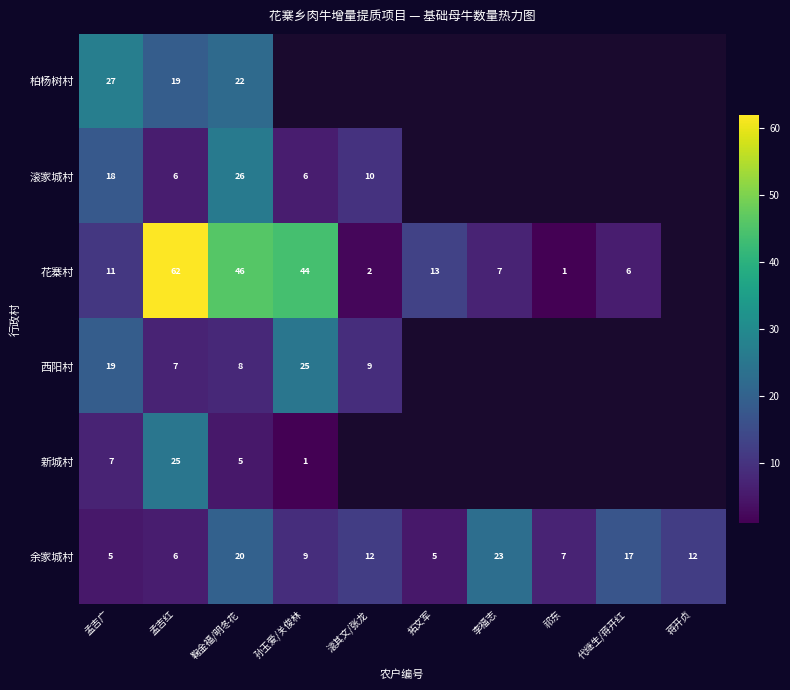

The value of 西阳村 at 孟吉广 is 5. True or false?

False